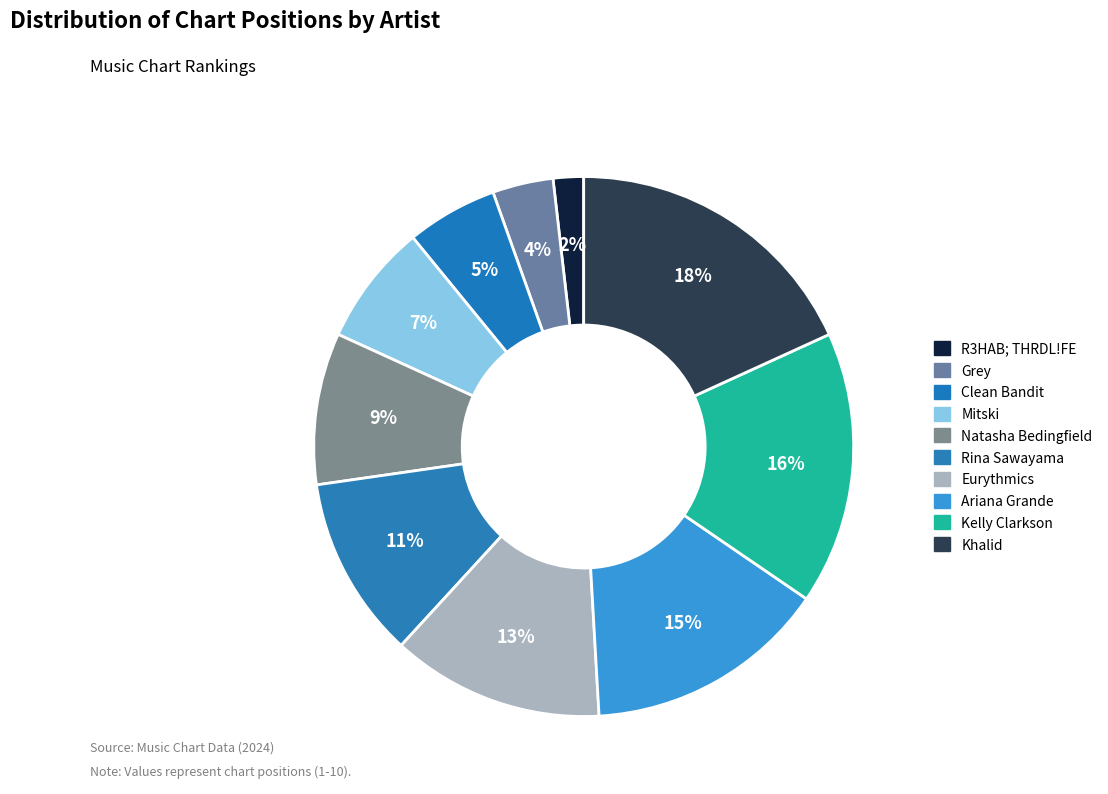

How many slices are in this pie chart?

10